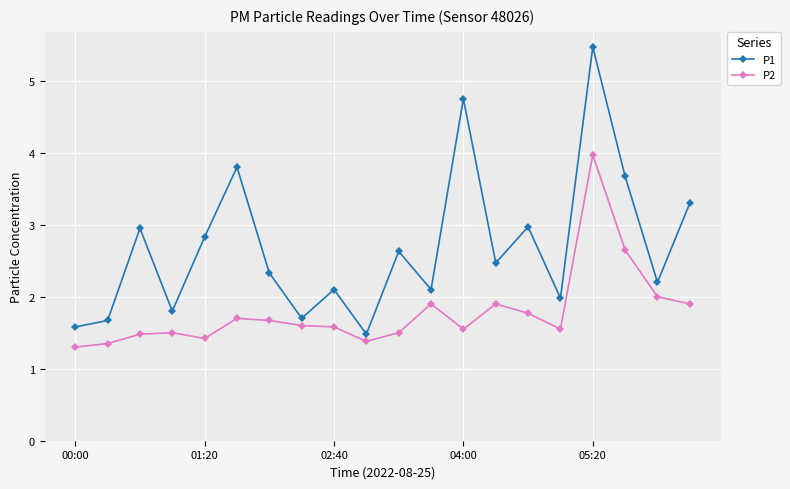

Rank the series by their average value, from highest to lowest.

P1, P2